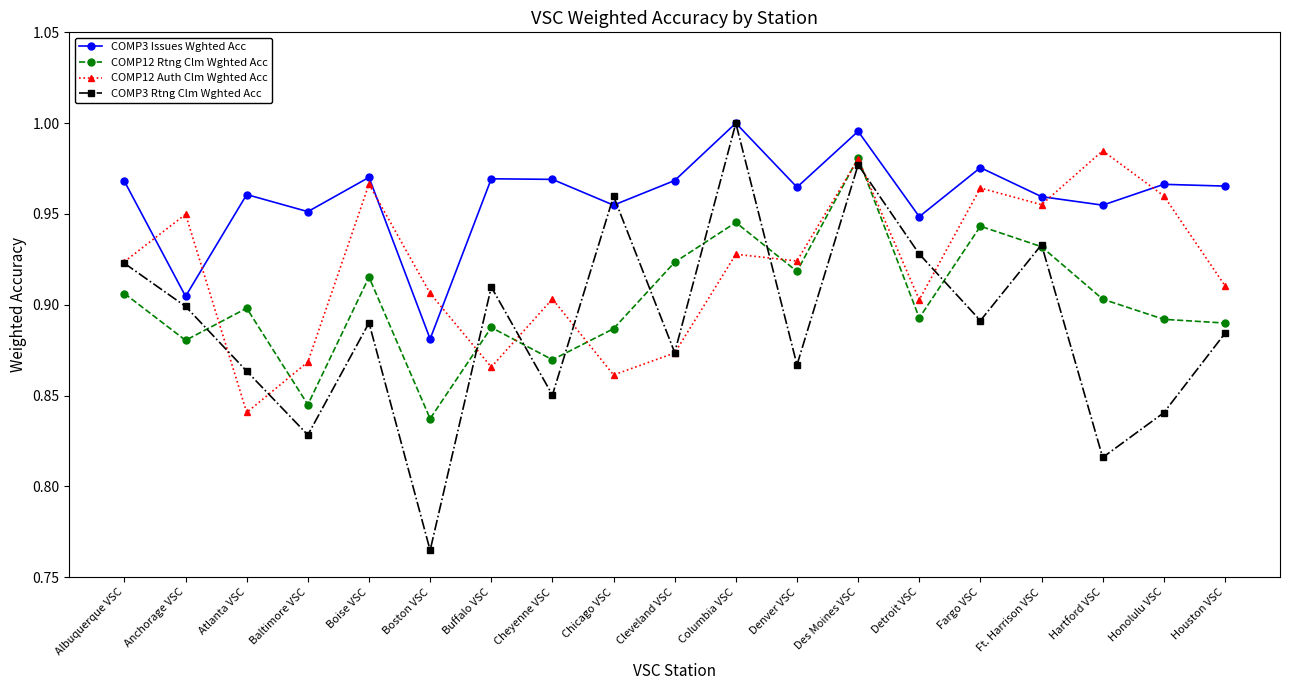

What position from the left is Chicago VSC?

9